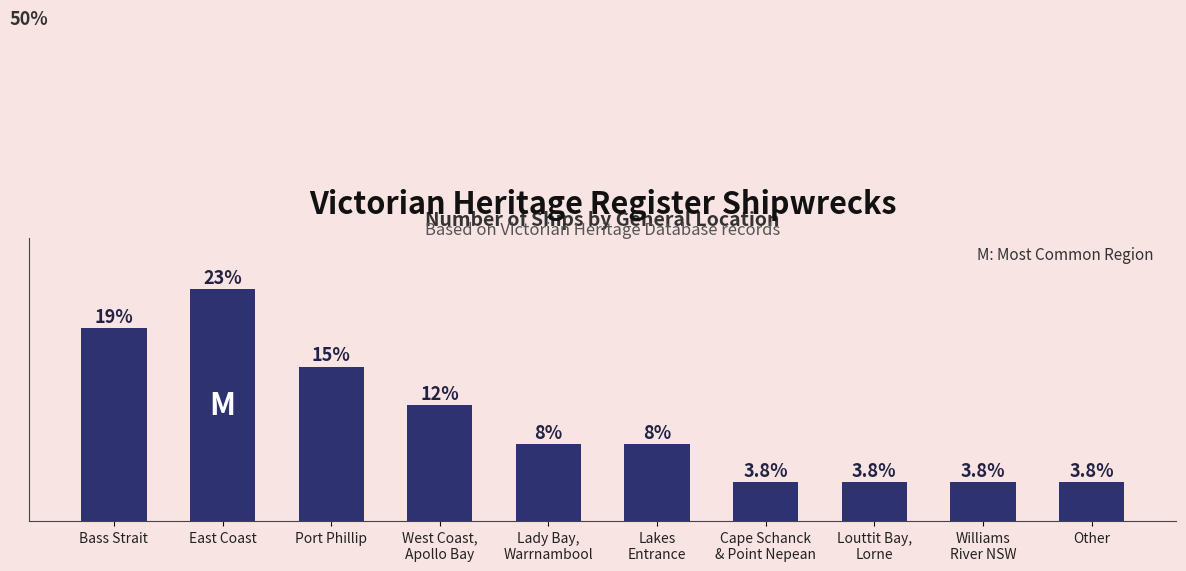

Are the bars horizontal?

No